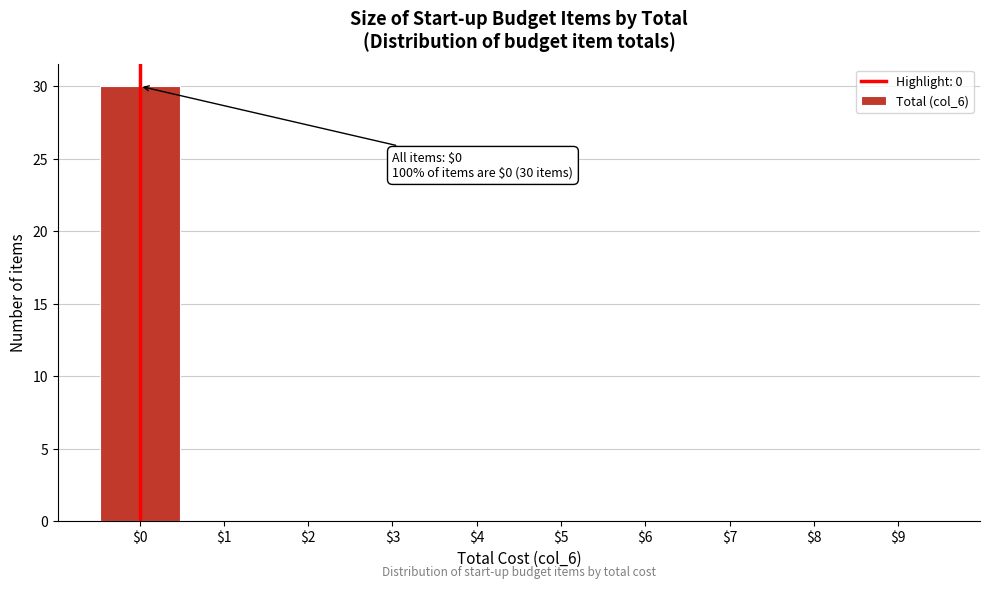

Which range on the x-axis has the tallest bar?

-0.5 to 0.5